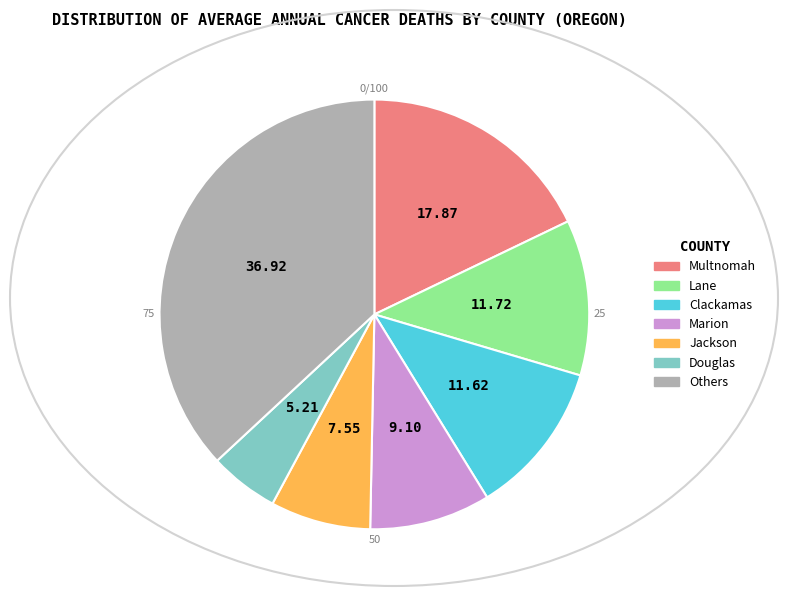

Is there any slice that represents more than half of the pie?

No